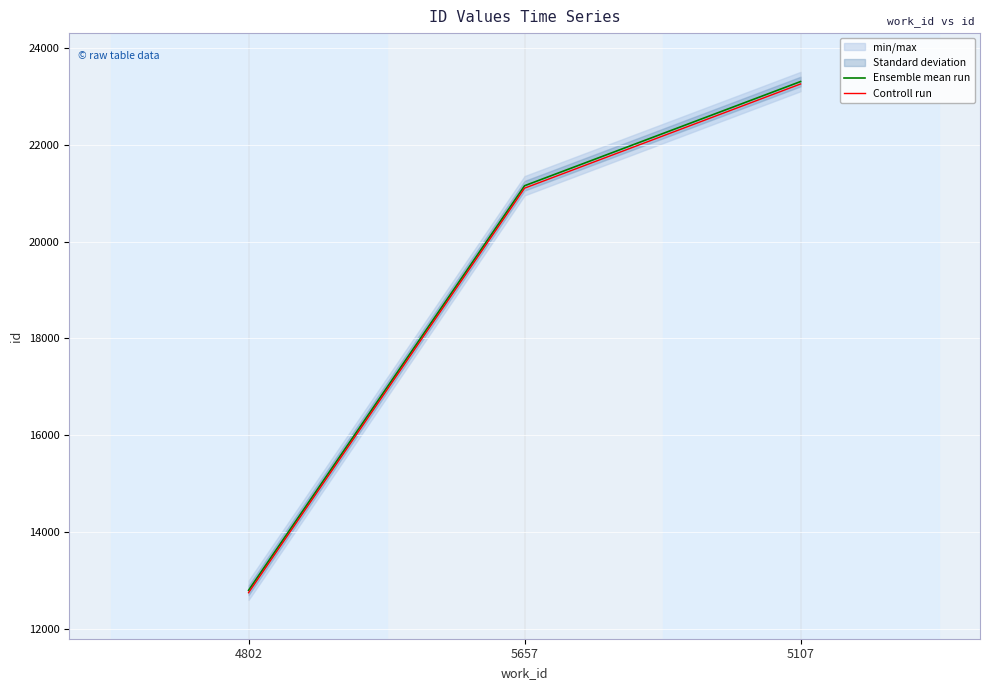

What is the sum of all Ensemble mean run values?

57255